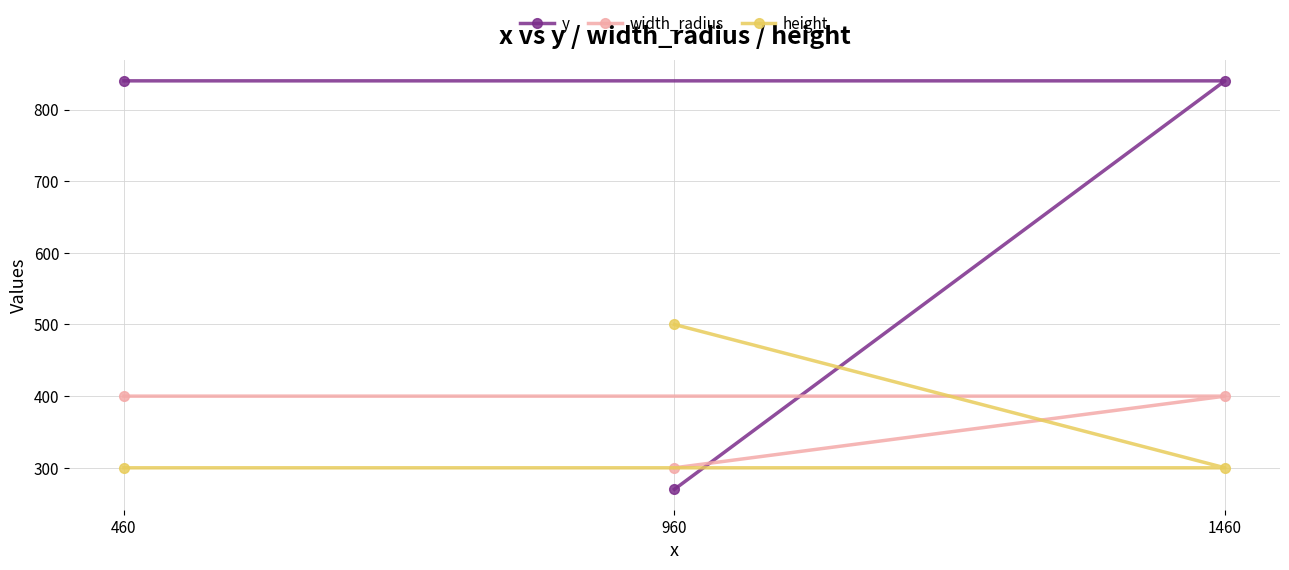

Is it true that y equals 1335 at 460?

False